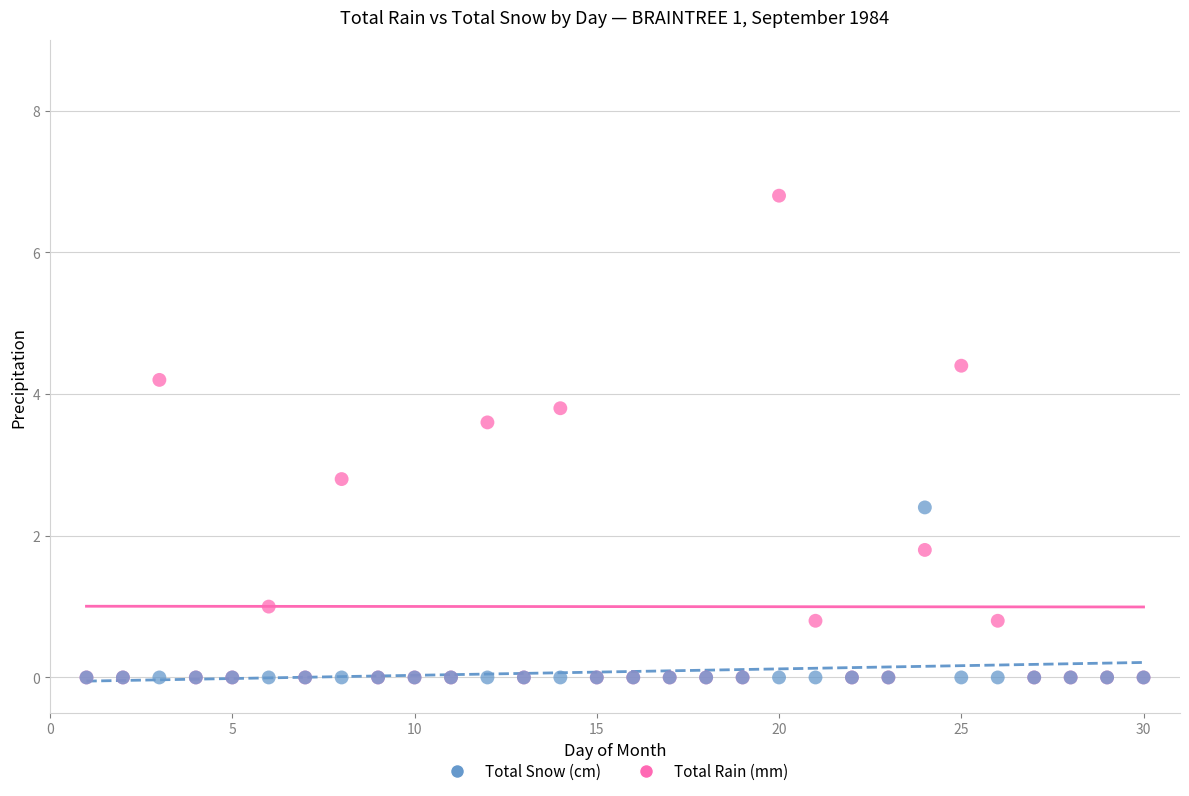

Which series contains the highest Y value?

Total Rain (mm)